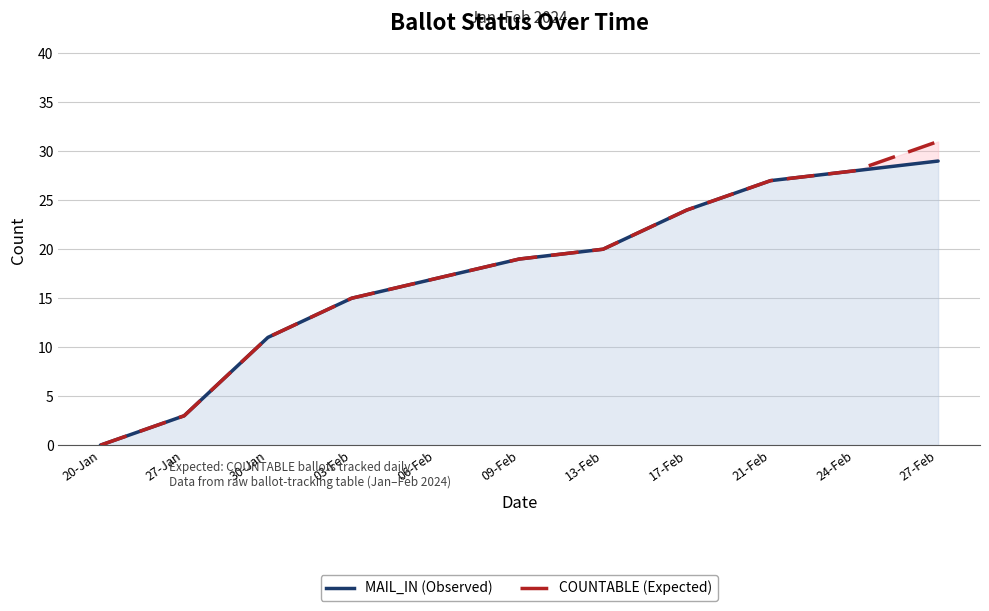

True or false: COUNTABLE (Expected) and MAIL_IN (Observed) cross at least once.

False